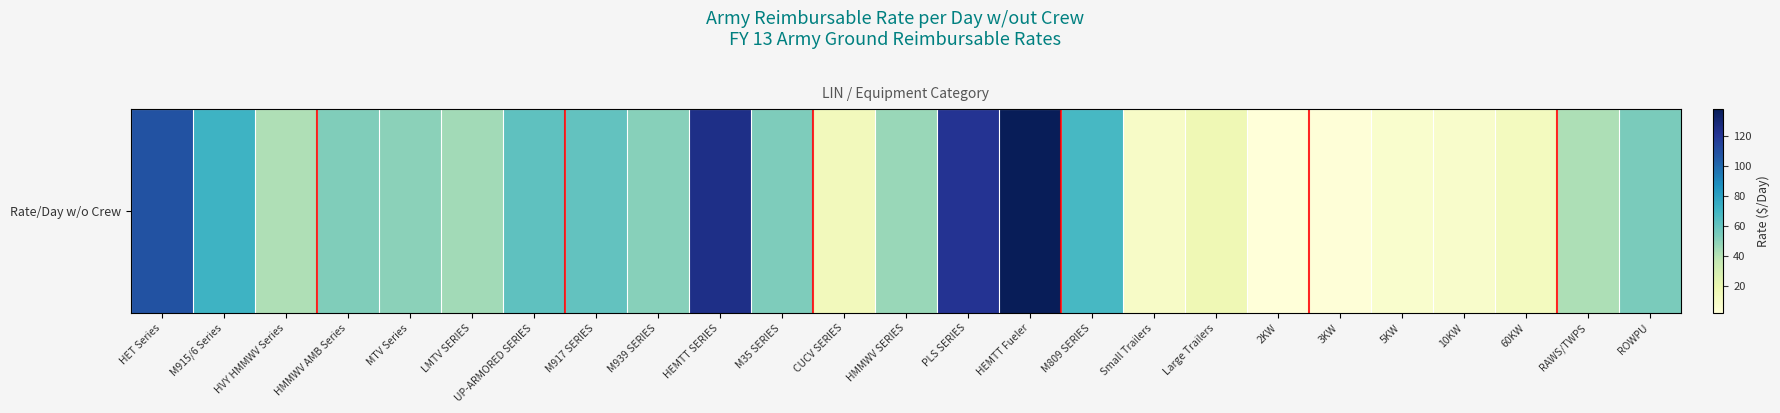

The value at M917 SERIES is 60.8. True or false?

True